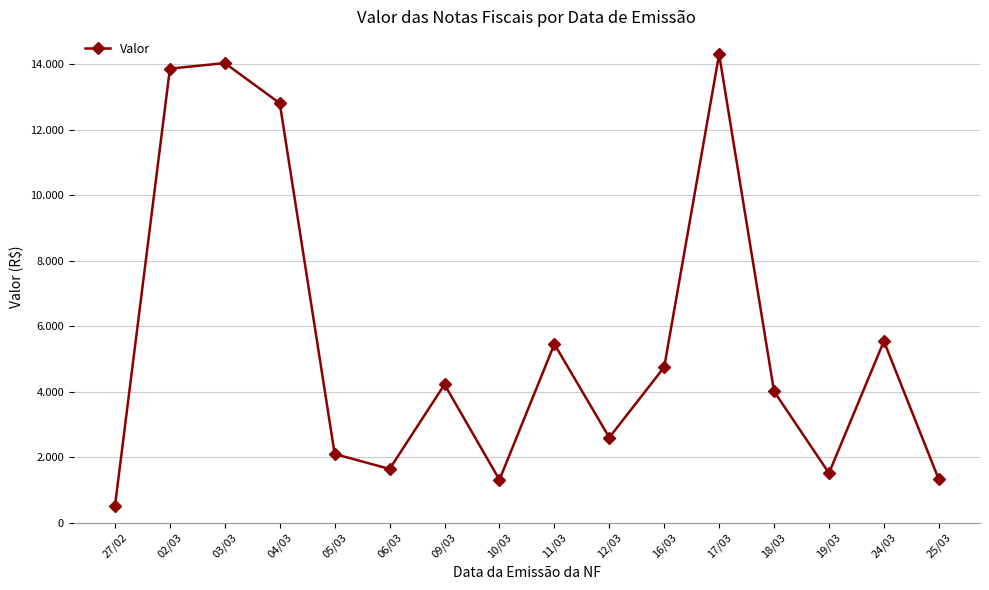

The chart shows a value of 13861.8 at 02/03. True or false?

True